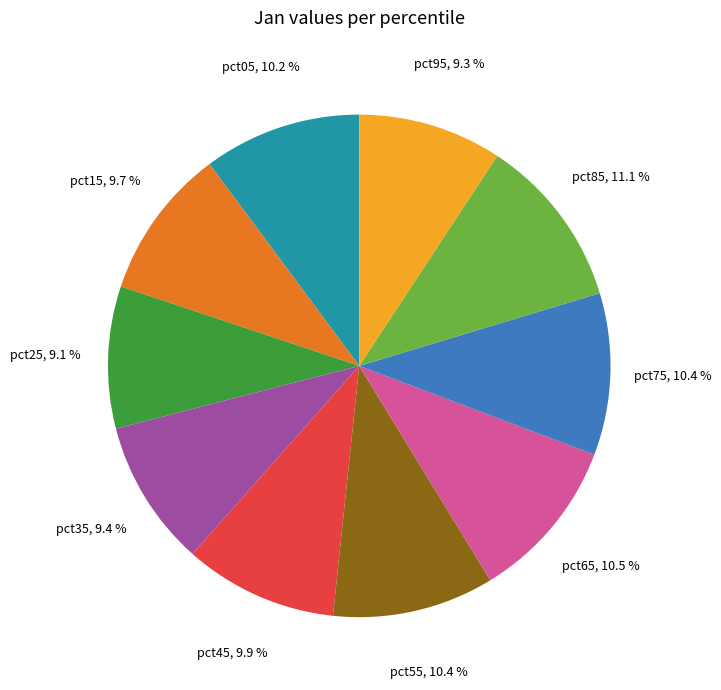

How many slices are in this pie chart?

10